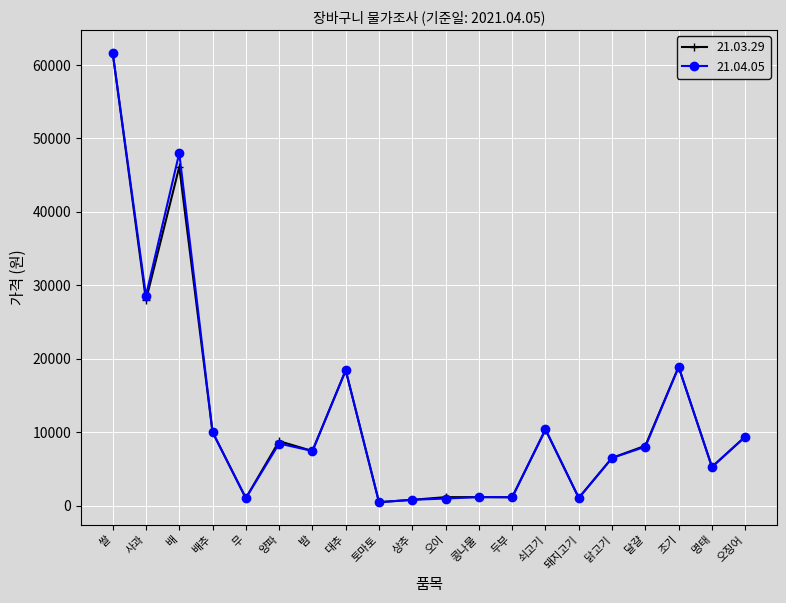

True or false: 21.04.05 has more than 2 interior local peaks.

True